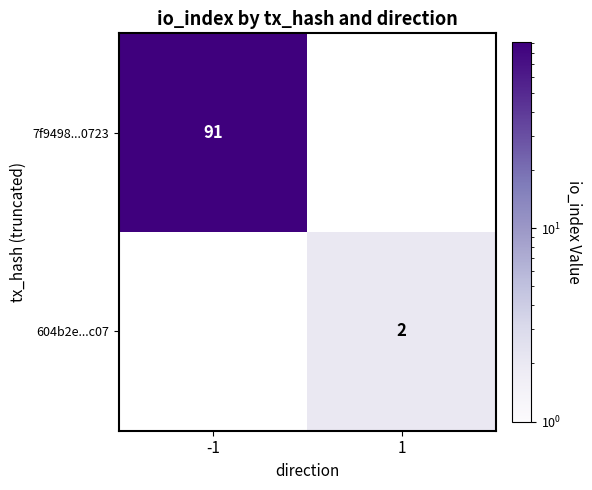

Count the number of data series in this chart.

2